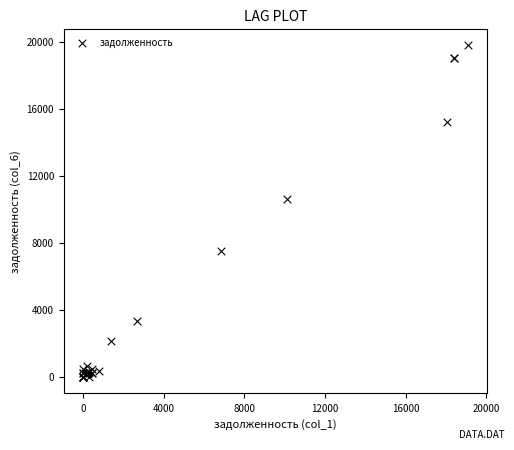

What Y value in the scatter plot is closest to 9884?

10577.6